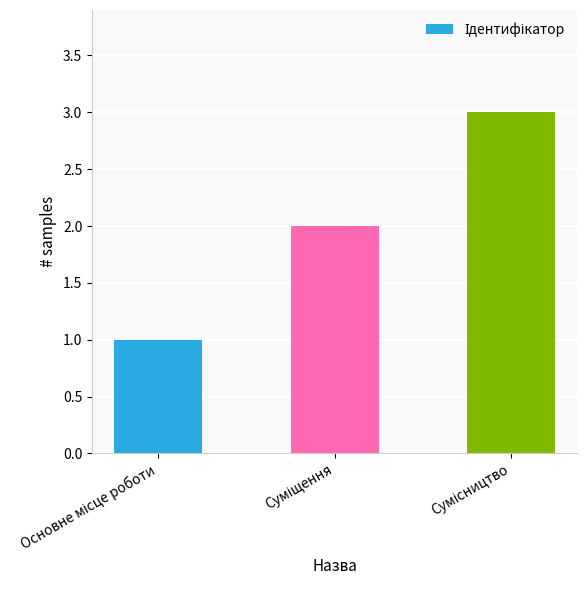

What is the sum of all values?

6